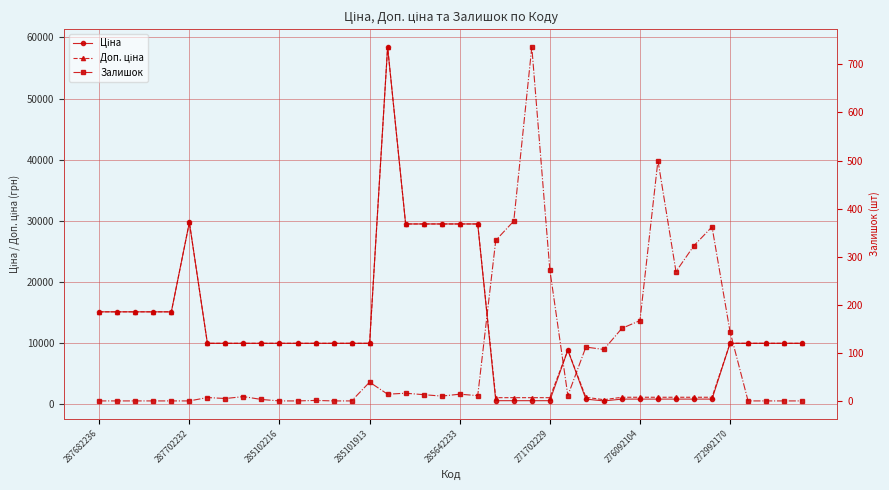

The value of Залишок at 12 is 1.4. True or false?

False